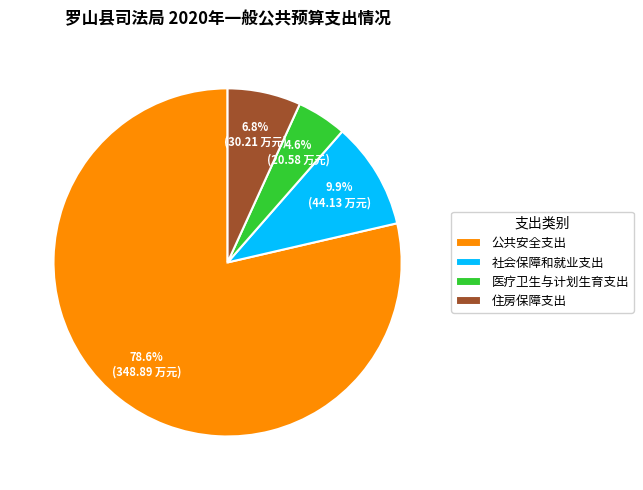

Approximately how many times larger is the value at 医疗卫生与计划生育支出 compared to 社会保障和就业支出?

0.5